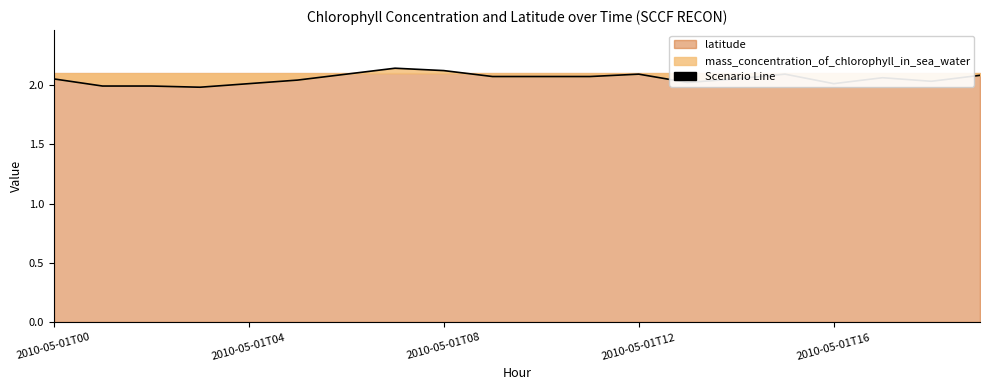

Between 2010-05-01T09 and 2010-05-01T11, which is larger?

2010-05-01T09